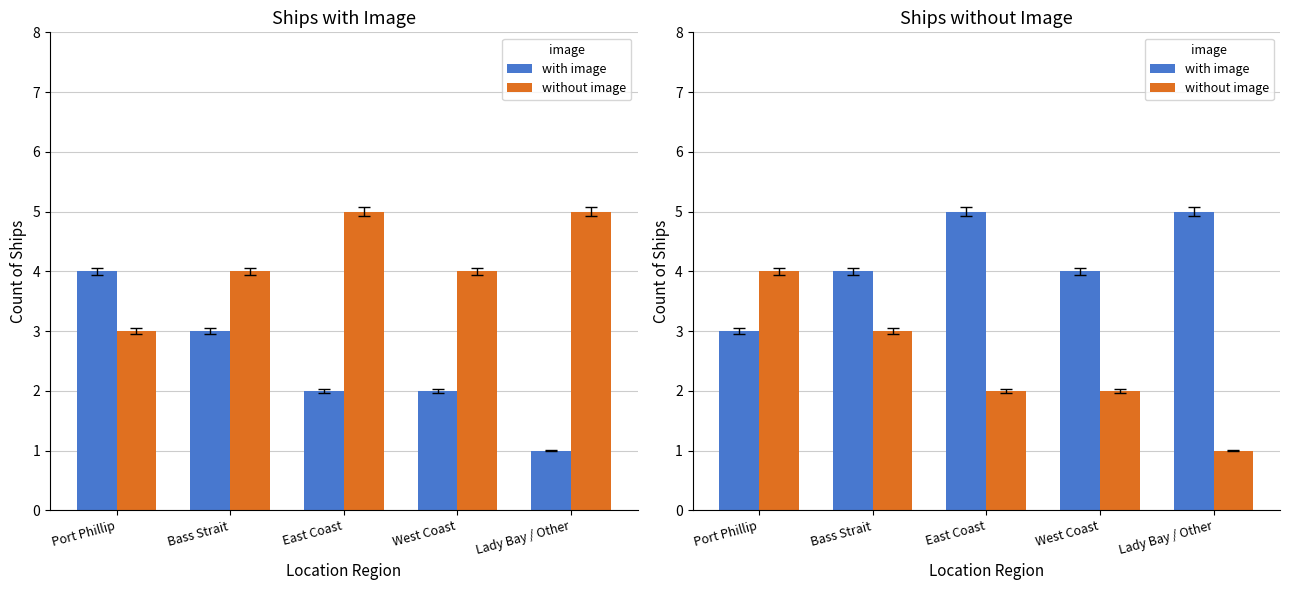

How many data points in without image are above 2?

2